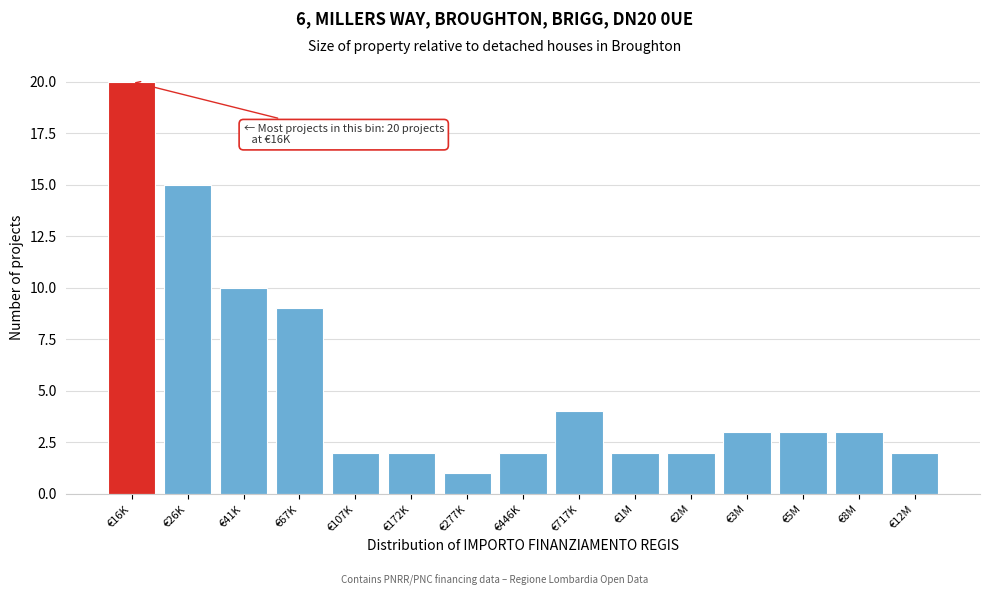

Reading left to right, what are all the values shown in this chart?

20	15	10	9	2	2	1	2	4	2	2	3	3	3	2